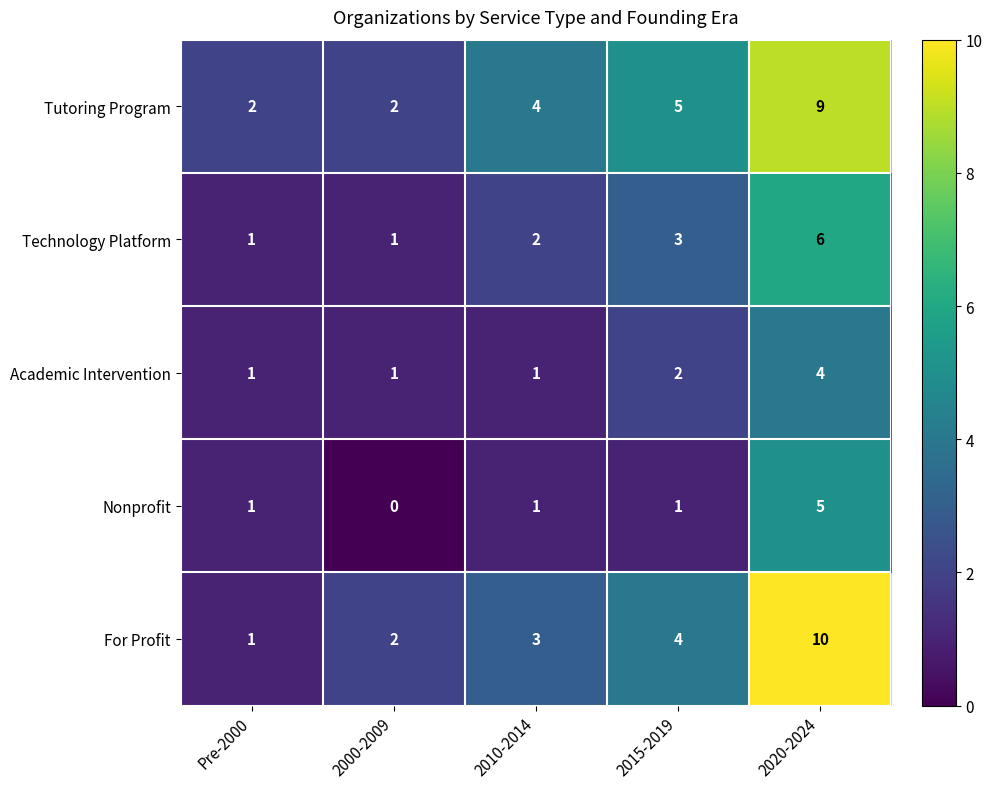

Rank the series at 2010-2014 from highest to lowest value.

Tutoring Program, For Profit, Technology Platform, Academic Intervention, Nonprofit